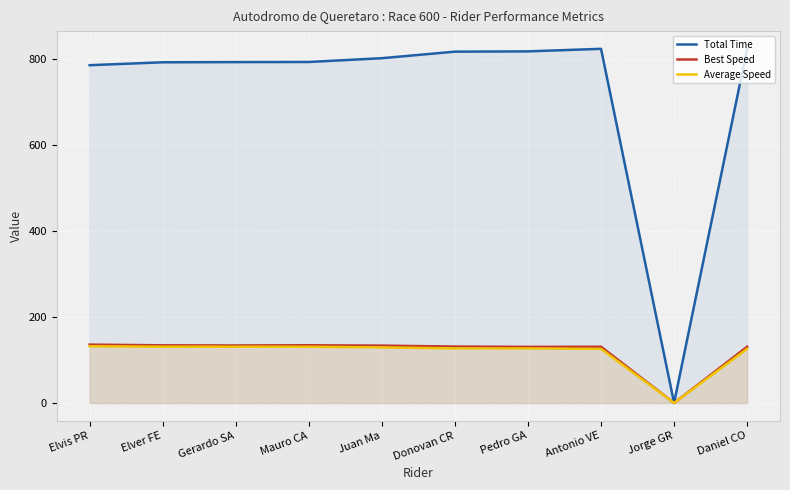

Reading right to left, extract all data points from this chart.

Total Time: 823.6	0.0	823.6	817.6	817.0	801.8	793.0	792.7	792.3	785.5
Best Speed: 130.8	0.0	130.8	130.5	131.2	133.4	134.3	133.7	134.1	135.7
Average Speed: 125.9	0.0	125.9	126.8	126.9	129.3	130.7	130.8	130.9	132.0